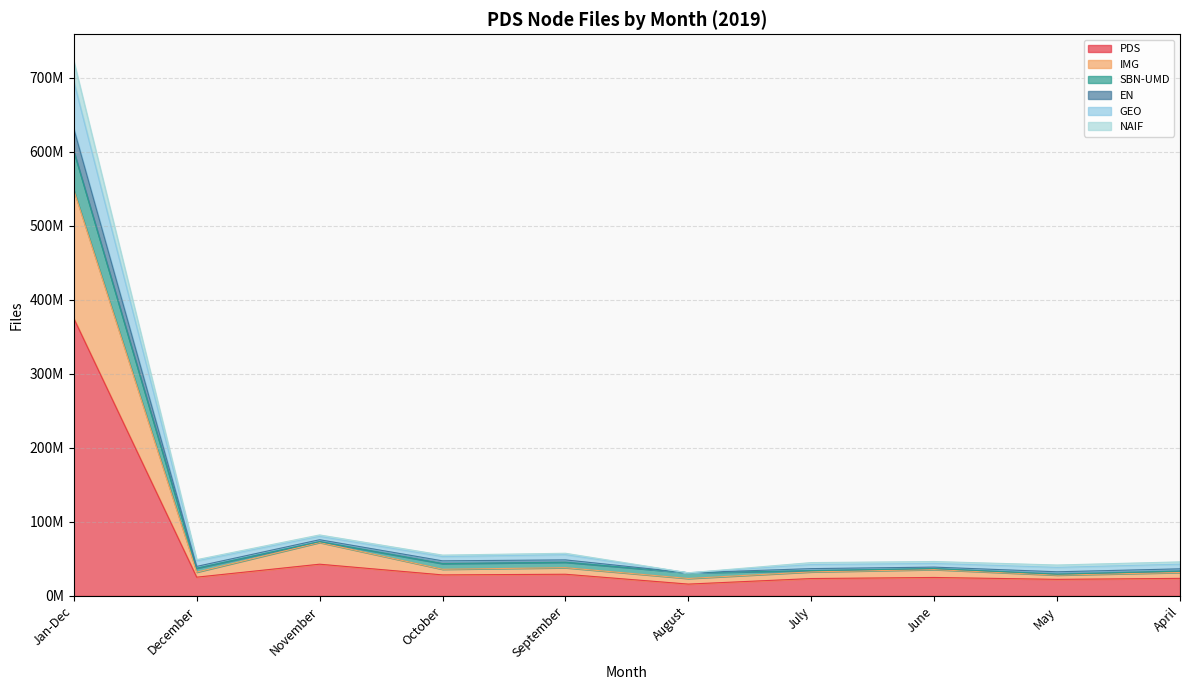

True or false: GEO and PDS cross at least once.

False